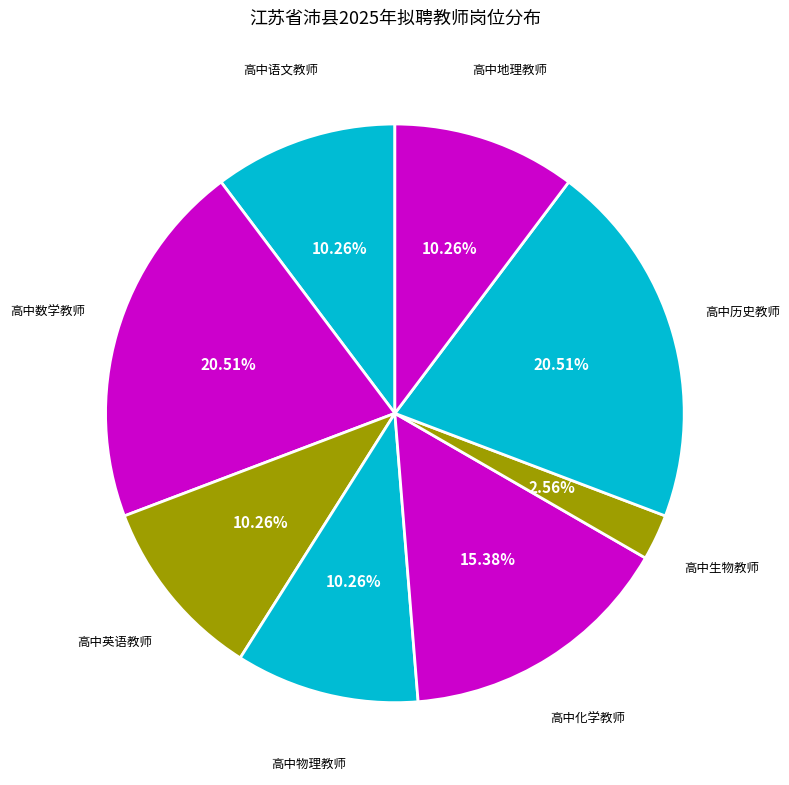

Rank the categories by value from highest to lowest.

高中数学教师, 高中历史教师, 高中化学教师, 高中语文教师, 高中英语教师, 高中物理教师, 高中地理教师, 高中生物教师